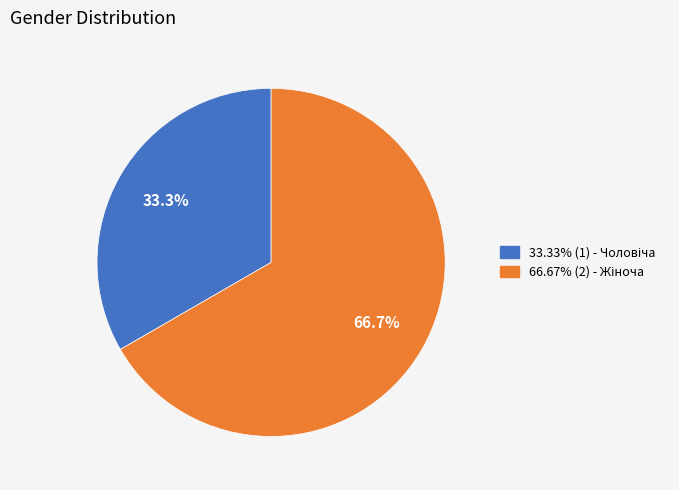

How many slices are in this pie chart?

2